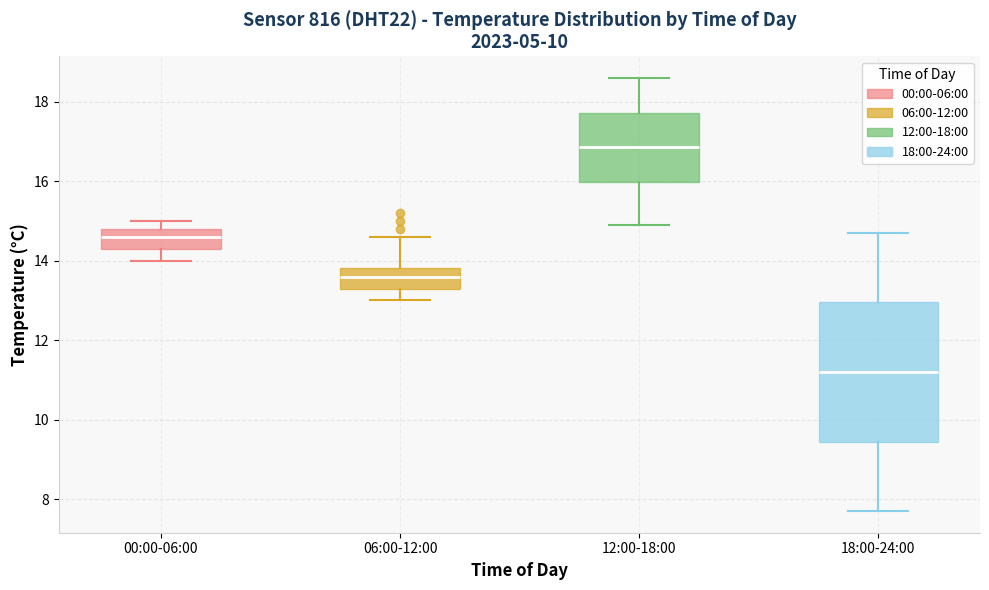

Reading left to right, read every box against the y-axis: the position of its median line, the range the box covers, and the ends of its whiskers. The values are not printed on the chart, so give them approximately, as read against the axis.

00:00-06:00: median 14.6, box 14.4 to 14.8, whiskers 14.0 to 15.0
06:00-12:00: median 13.6, box 13.4 to 13.8, whiskers 13.0 to 14.6
12:00-18:00: median 16.8, box 16.0 to 17.8, whiskers 15.0 to 18.6
18:00-24:00: median 11.2, box 9.4 to 13.0, whiskers 7.8 to 14.8